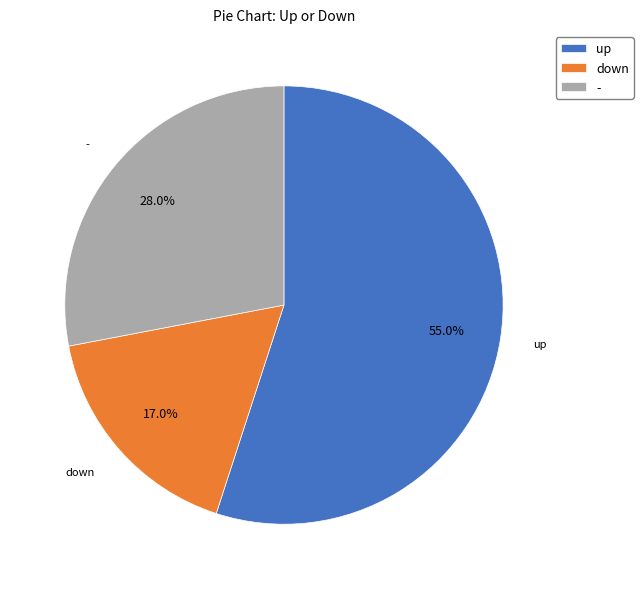

Rank the categories by value from lowest to highest.

down, -, up